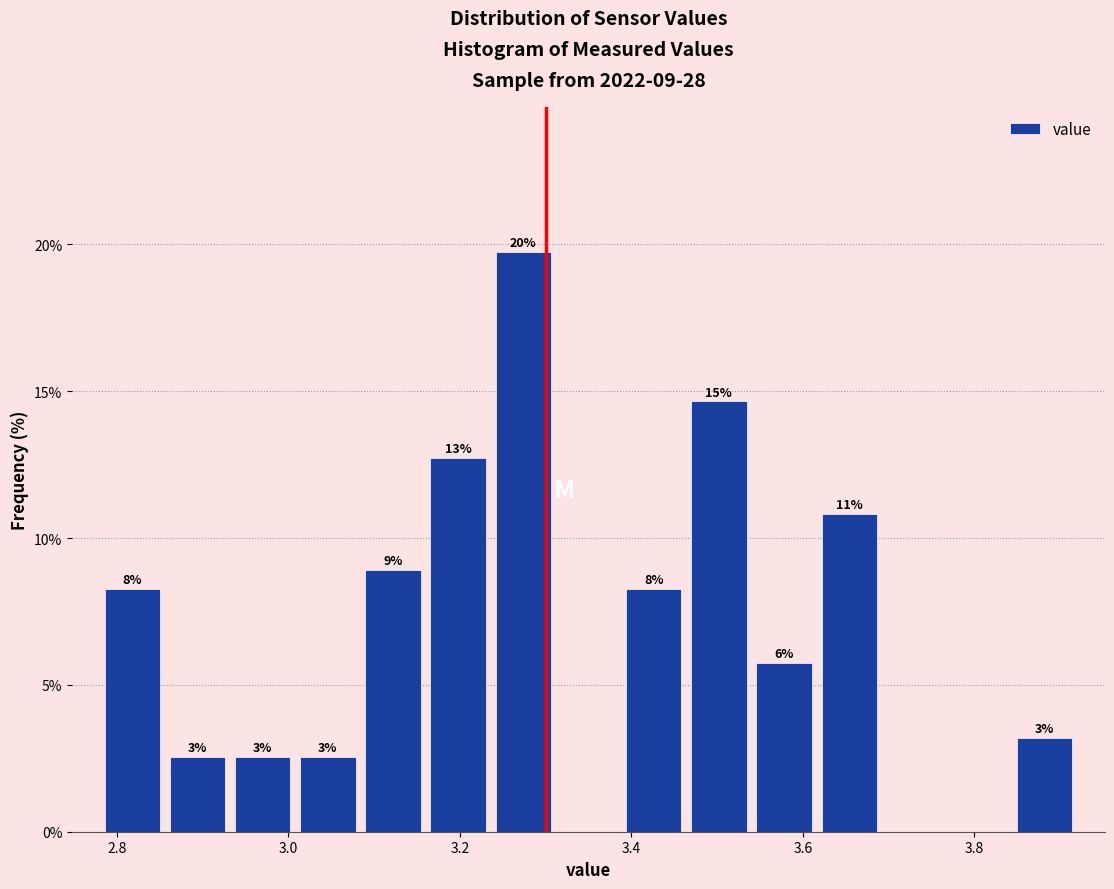

Around what value on the x-axis is the tallest bar? Give the approximate position of its centre, as read against the axis.

3.28